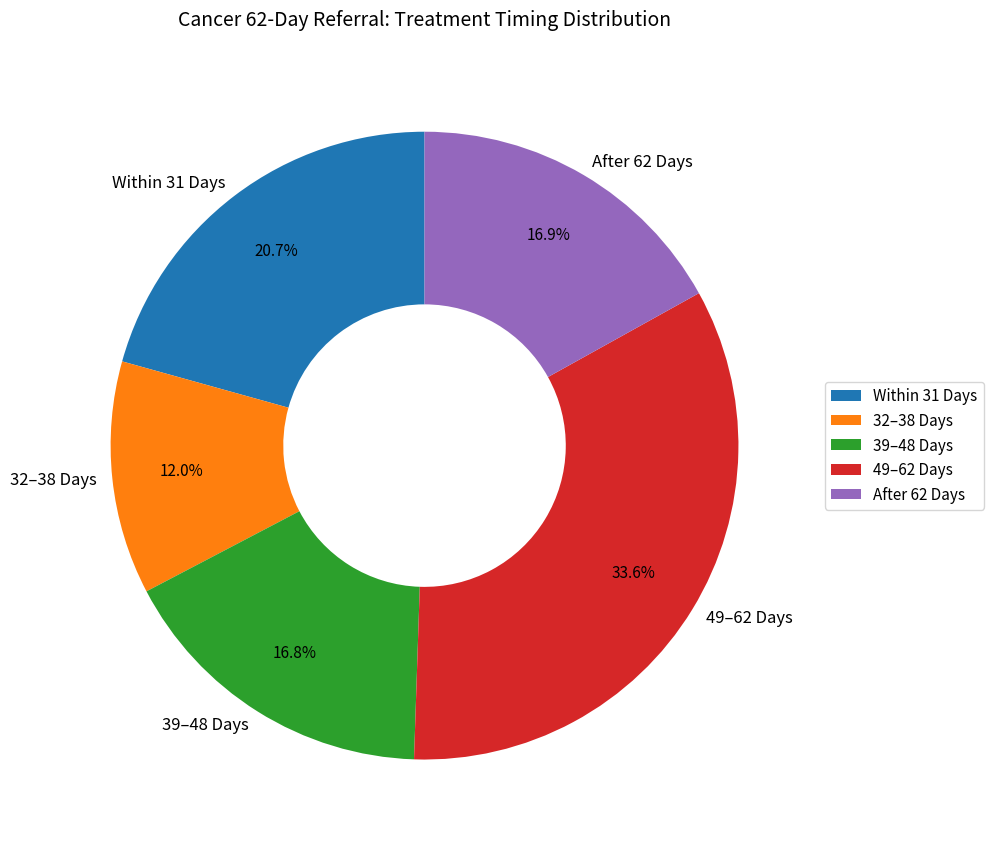

Which has a higher value, After 62 Days or Within 31 Days?

Within 31 Days